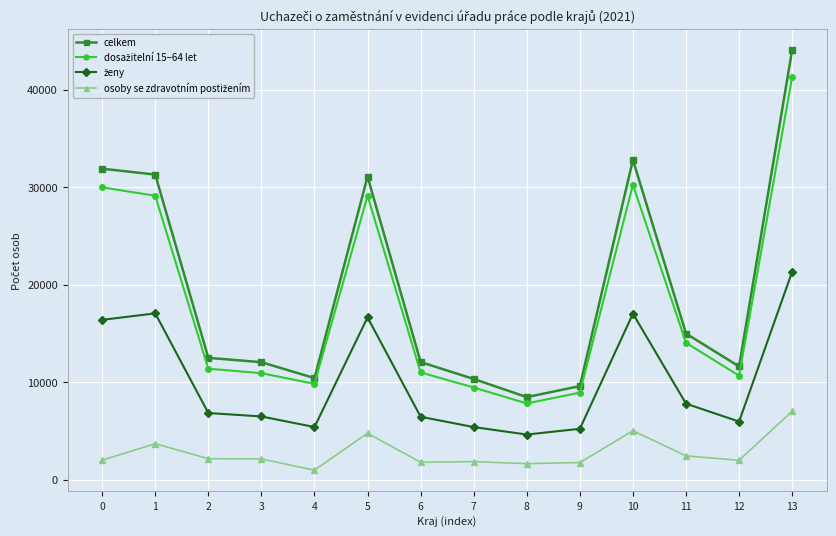

What is the maximum value shown in the chart?

44097